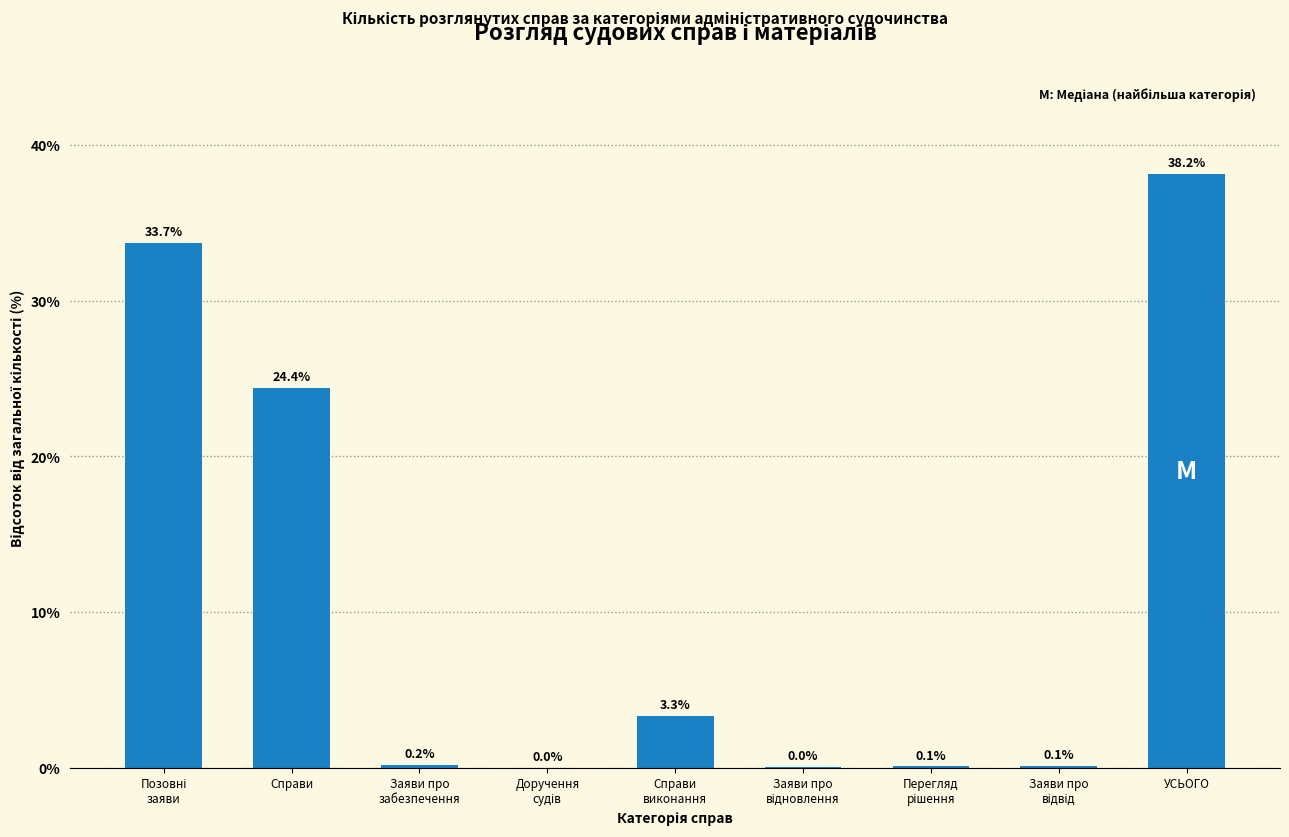

What is the maximum value shown in the chart?

38.2